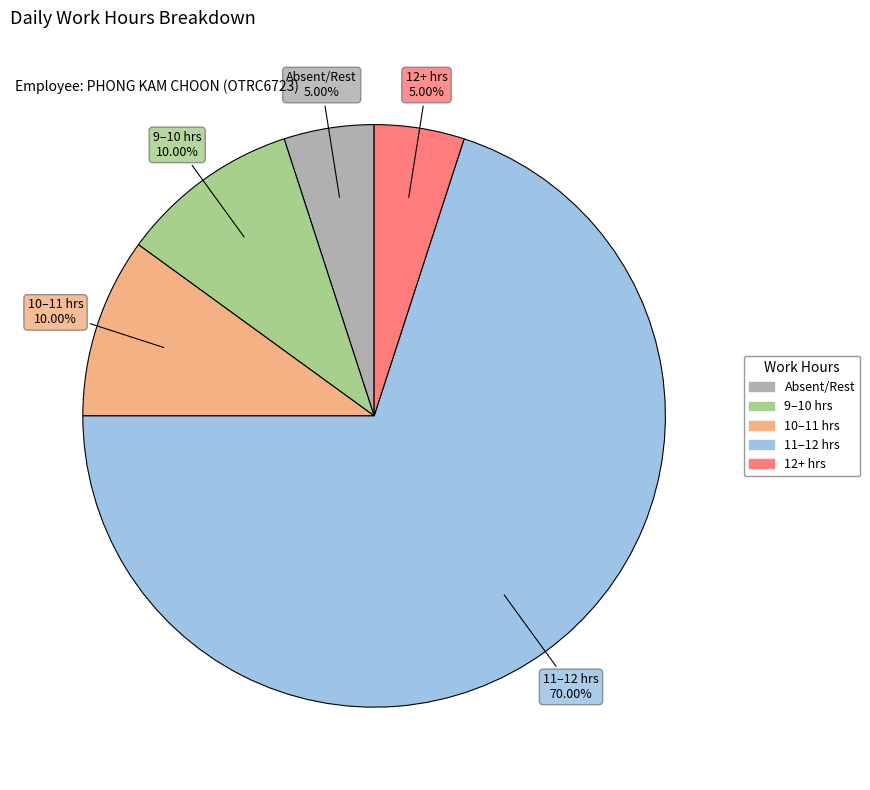

Does any single category account for the majority?

Yes